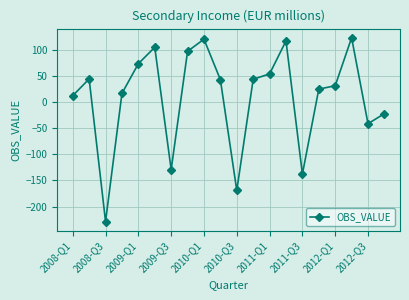

How many interior local valleys (lower than both neighbors) does the data have?

5